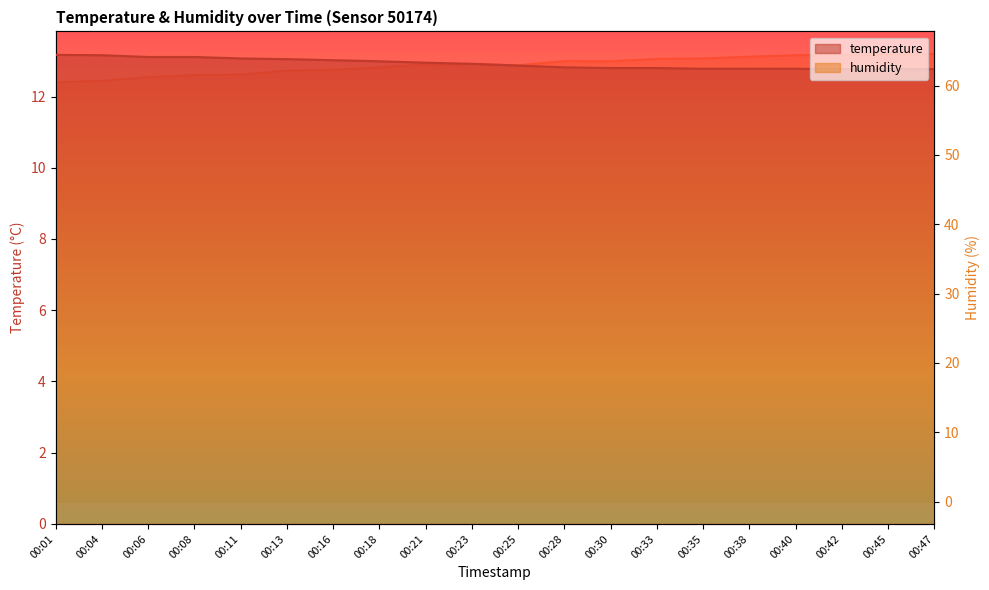

What are all the series names shown in the legend?

temperature, humidity